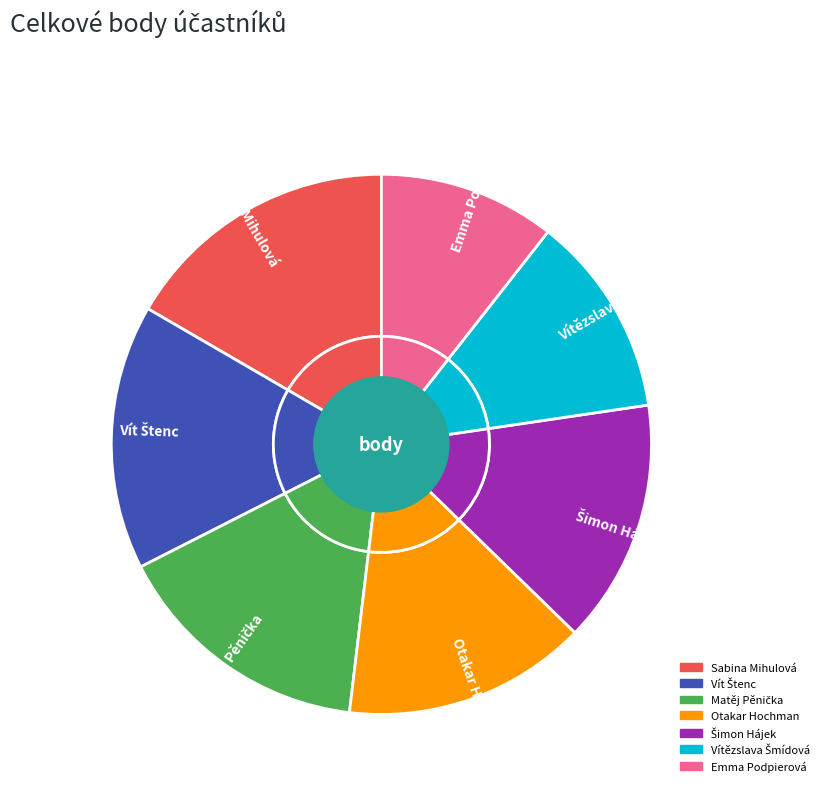

What percentage do Vít Štenc and Vítězslava Šmídová together represent?

28.0%